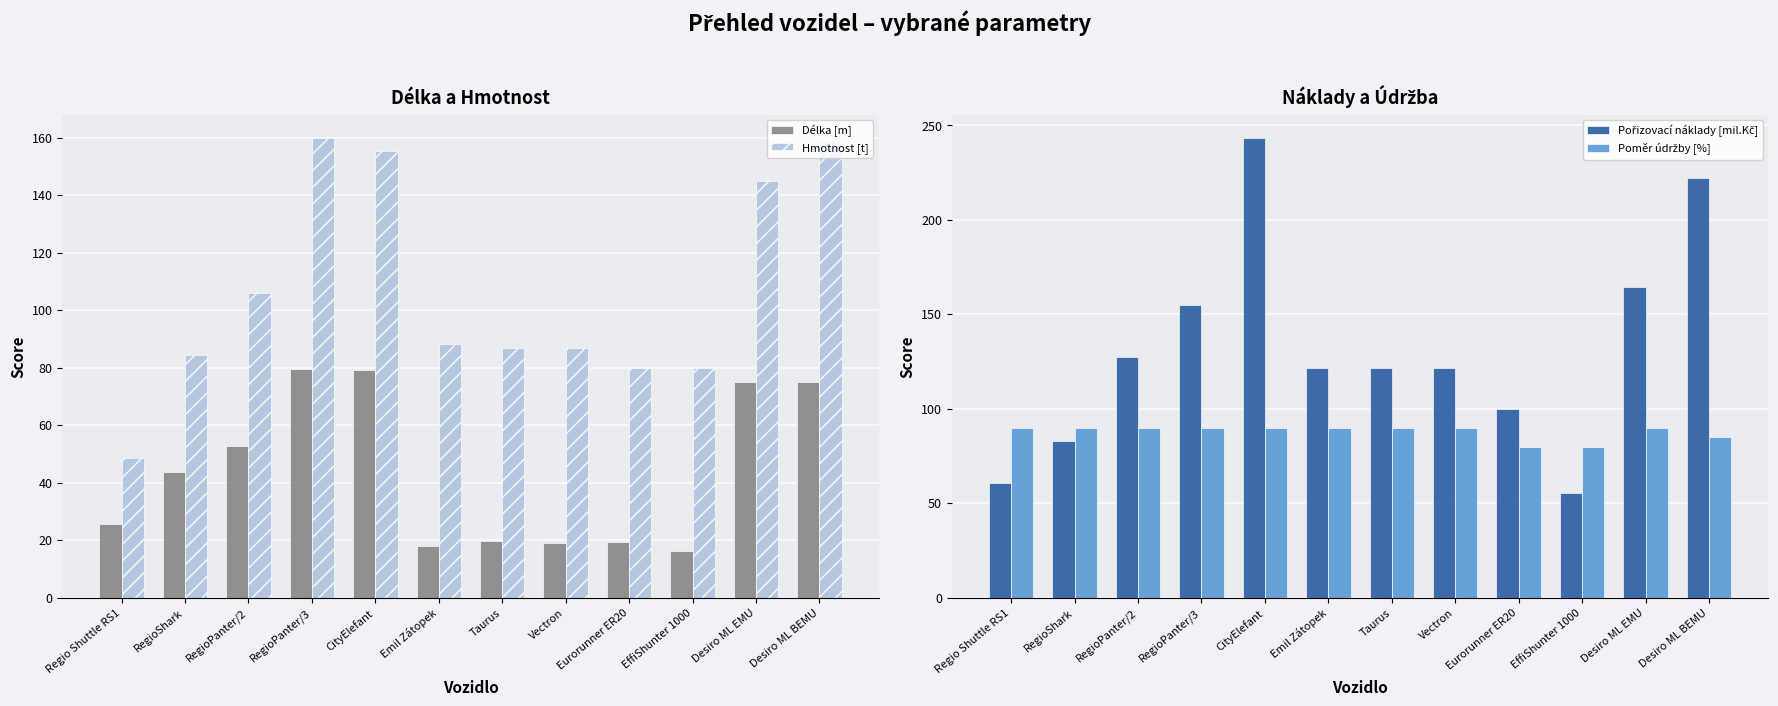

Reading left to right, list all the values displayed in this chart.

Délka [m]: 25.5	43.7	52.9	79.4	79.2	18.0	19.6	19.0	19.3	16.4	75.2	75.2
Hmotnost [t]: 48.5	84.4	106.0	160.0	155.4	88.2	87.0	87.0	80.0	80.0	145.0	159.0
Pořizovací náklady [mil.Kč]: 60.9	83.0	127.3	155.0	243.5	121.8	121.8	121.8	99.6	55.4	164.4	221.9
Poměr údržby [%]: 90.0	90.0	90.0	90.0	90.0	90.0	90.0	90.0	80.0	80.0	90.0	85.0